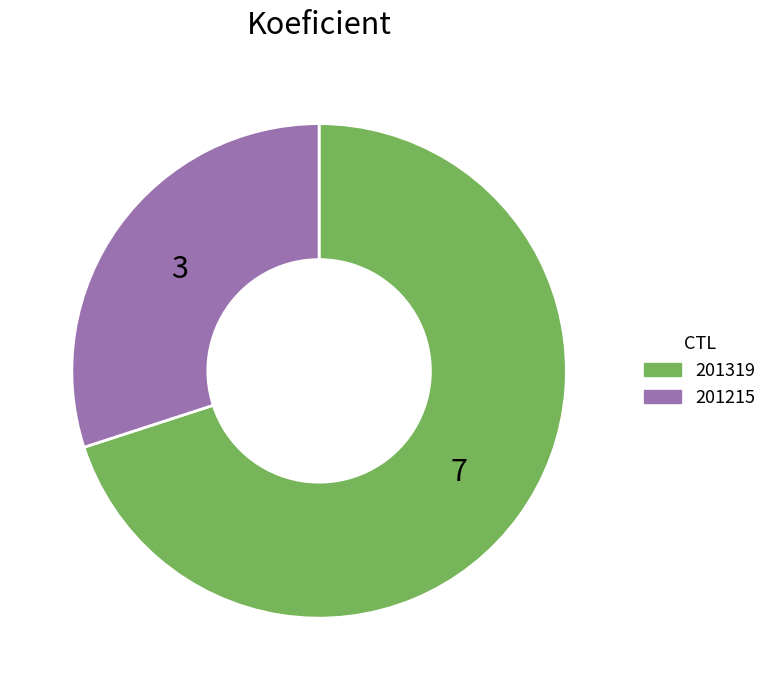

How many segments does this pie chart have?

2